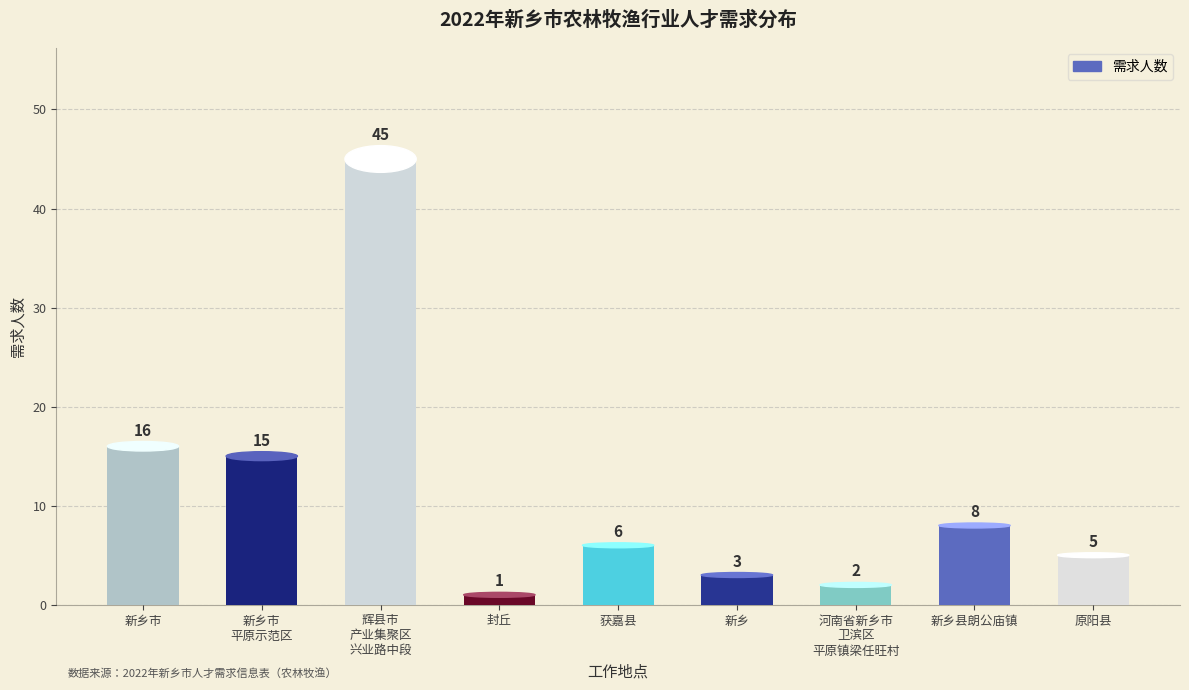

What is the average value?

11